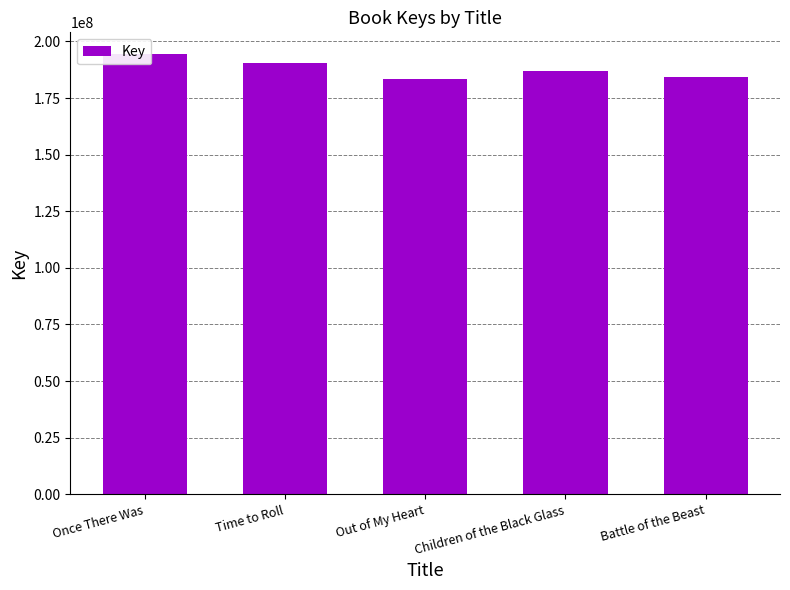

What position from the right is Children of the Black Glass?

2